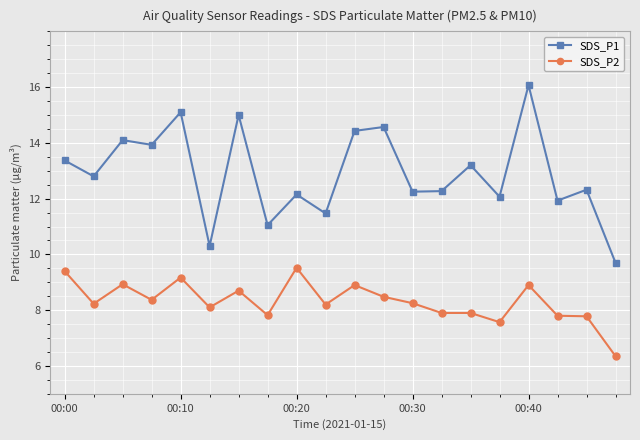

What is the maximum value for SDS_P2?

9.5